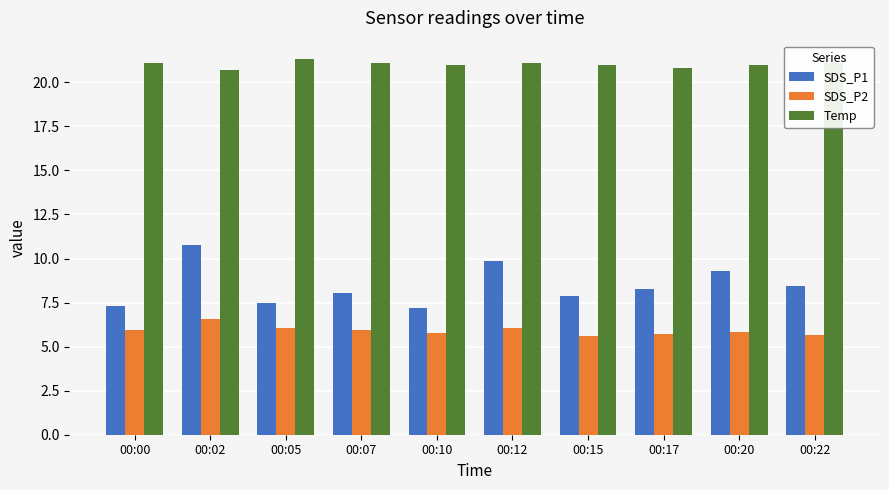

Which series has the largest total across all categories?

Temp